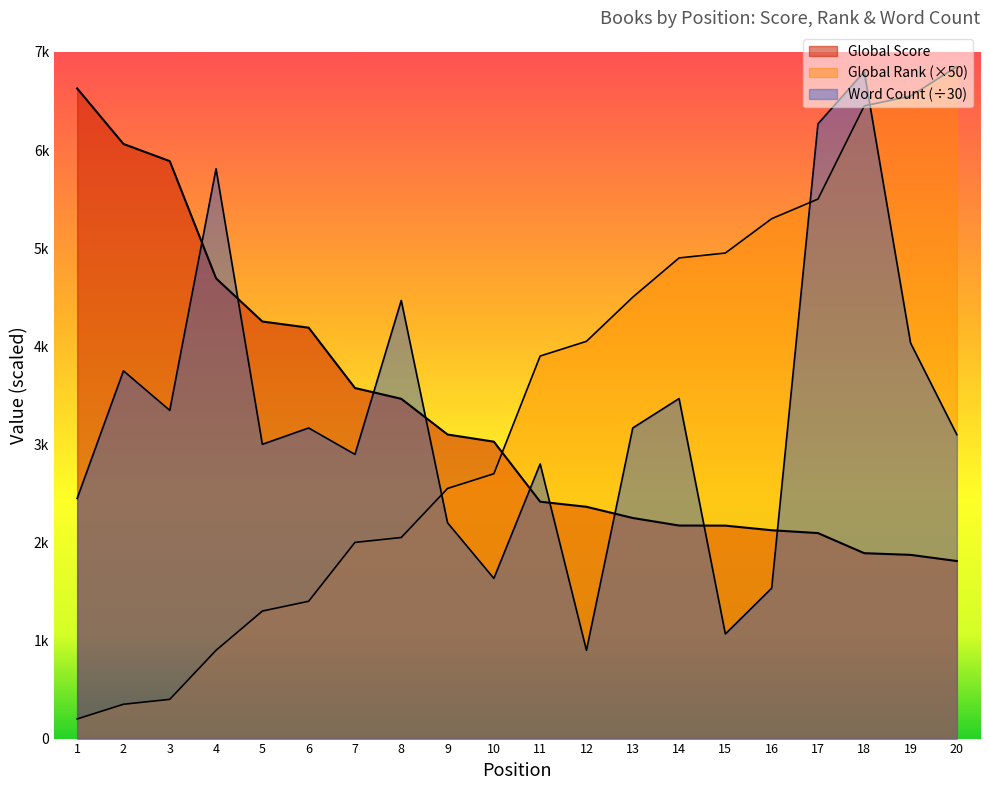

Reading left to right, transcribe all the data shown in this chart.

Global Score: 1=6628.0	2=6062.0	3=5887.0	4=4692.0	5=4252.0	6=4189.0	7=3574.0	8=3464.0	9=3100.0	10=3027.0	11=2415.0	12=2363.0	13=2249.0	14=2172.0	15=2171.0	16=2124.0	17=2095.0	18=1890.0	19=1873.0	20=1810.0
Global Rank: 1=200.0	2=350.0	3=400.0	4=900.0	5=1300.0	6=1400.0	7=2000.0	8=2050.0	9=2550.0	10=2700.0	11=3900.0	12=4050.0	13=4500.0	14=4900.0	15=4950.0	16=5300.0	17=5500.0	18=6450.0	19=6550.0	20=6850.0
Word Count: 1=2448.0	2=3749.1	3=3346.3	4=5809.0	5=3000.0	6=3166.7	7=2897.4	8=4466.7	9=2200.0	10=1633.3	11=2800.0	12=900.0	13=3166.7	14=3466.7	15=1066.7	16=1533.3	17=6266.7	18=6800.0	19=4033.3	20=3098.1